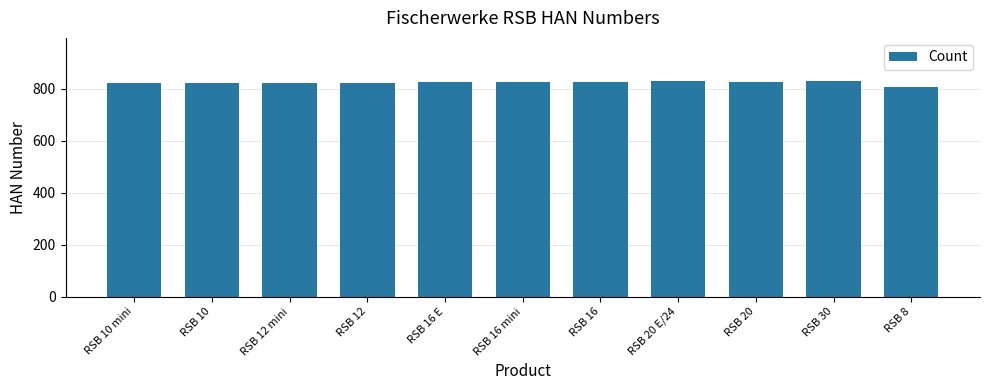

What is the sum of the values at RSB 16 E and RSB 12 mini?

1648